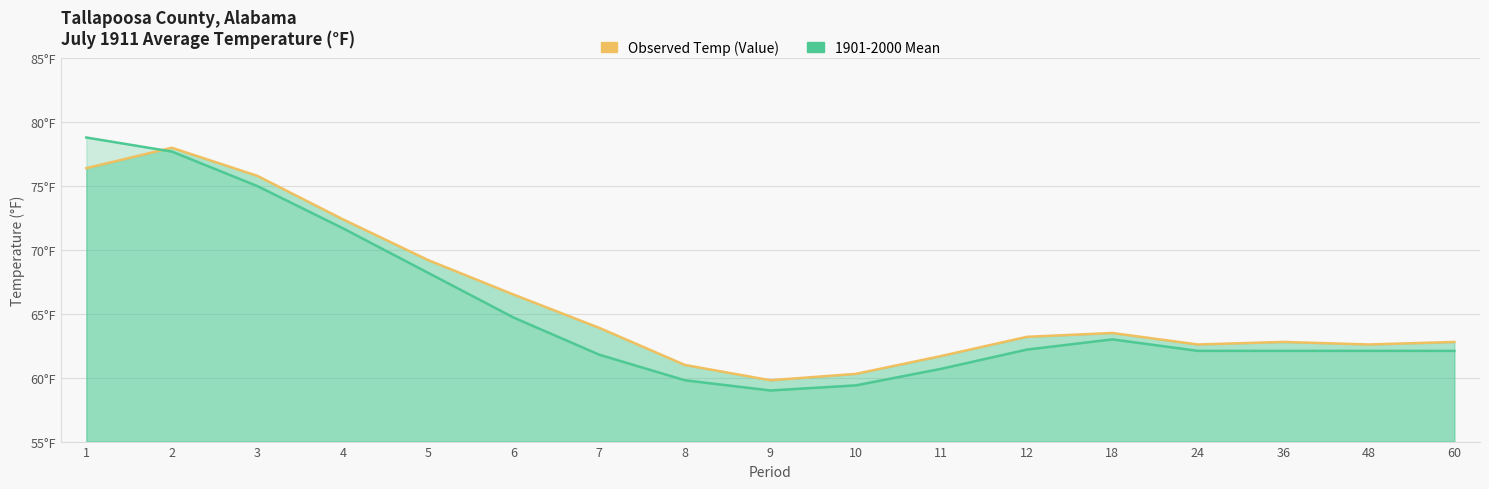

What is the greatest value displayed?

78.8